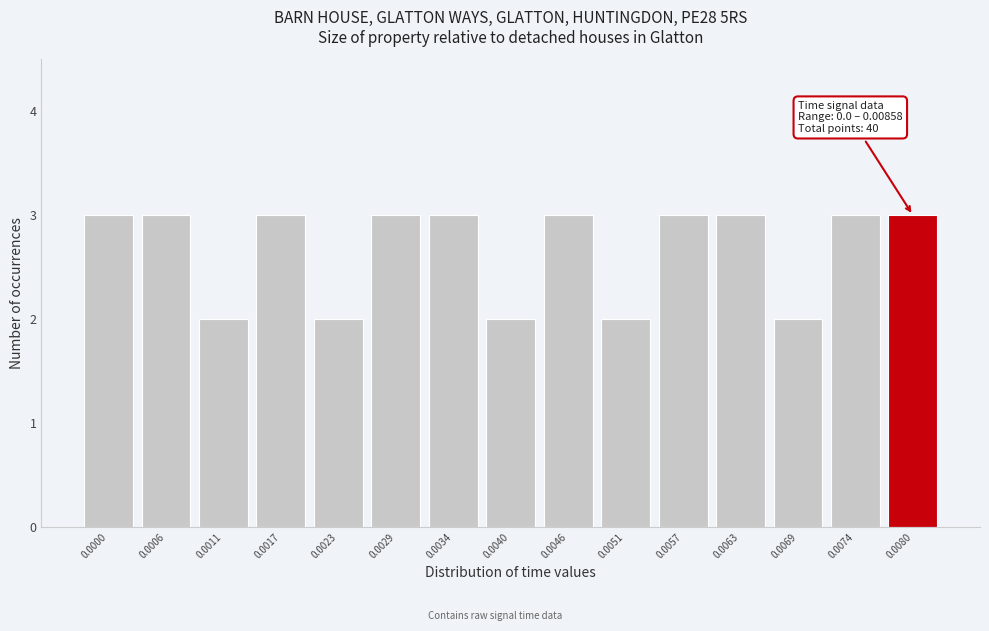

Reading left to right, list all the values displayed in this chart.

0.0000=3	0.0006=3	0.0011=2	0.0017=3	0.0023=2	0.0029=3	0.0034=3	0.0040=2	0.0046=3	0.0051=2	0.0057=3	0.0063=3	0.0069=2	0.0074=3	0.0080=3